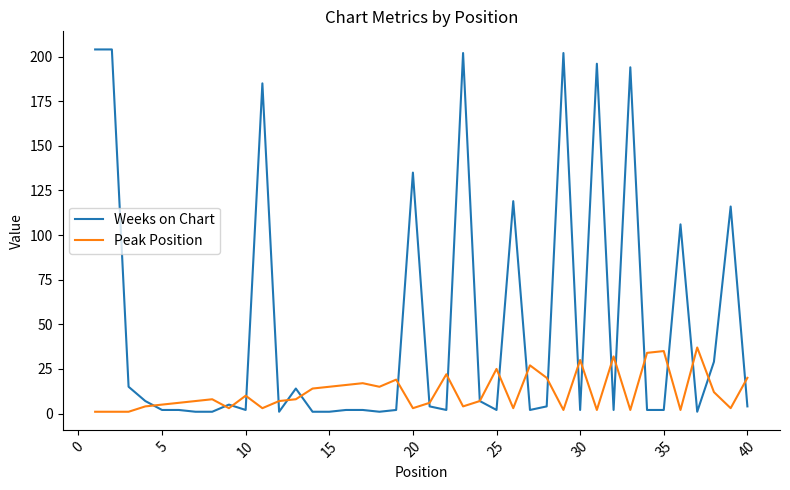

What is the difference between the maximum and minimum values in the Peak Position series?

36